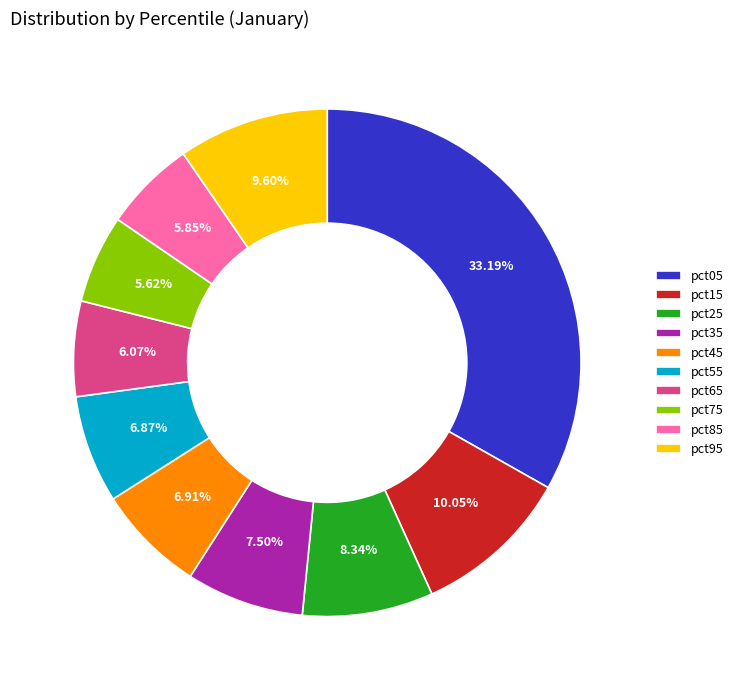

Count the number of slices in the pie.

10